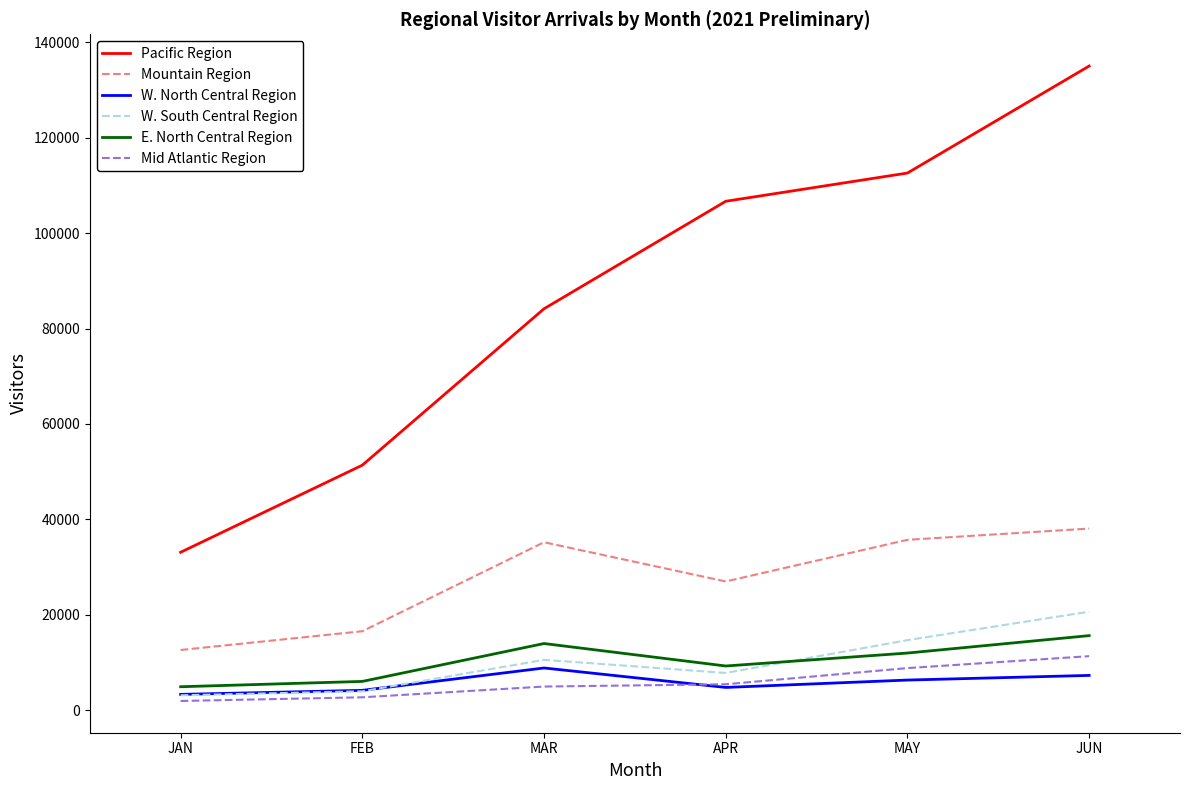

Is it true that W. South Central Region equals 20689.0 at JUN?

True